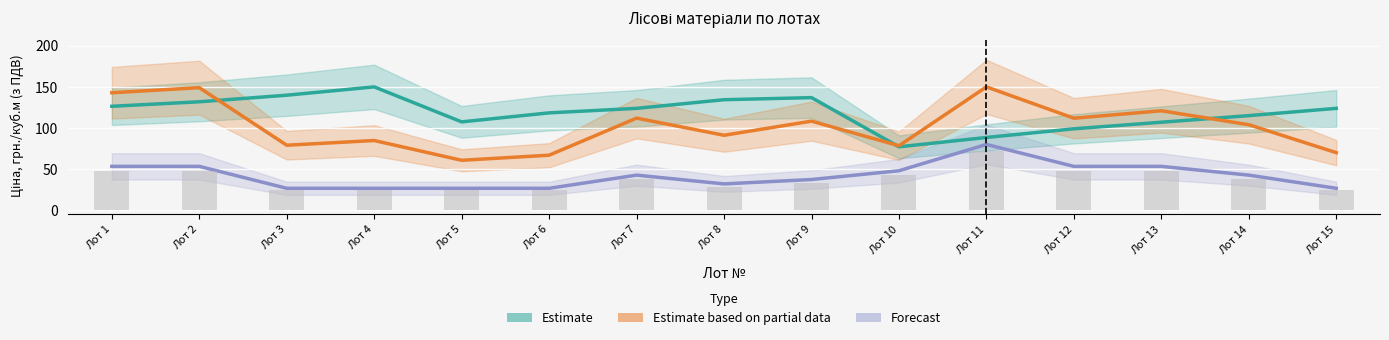

At which label is Estimate based on partial data closest to 105?

Лот 14